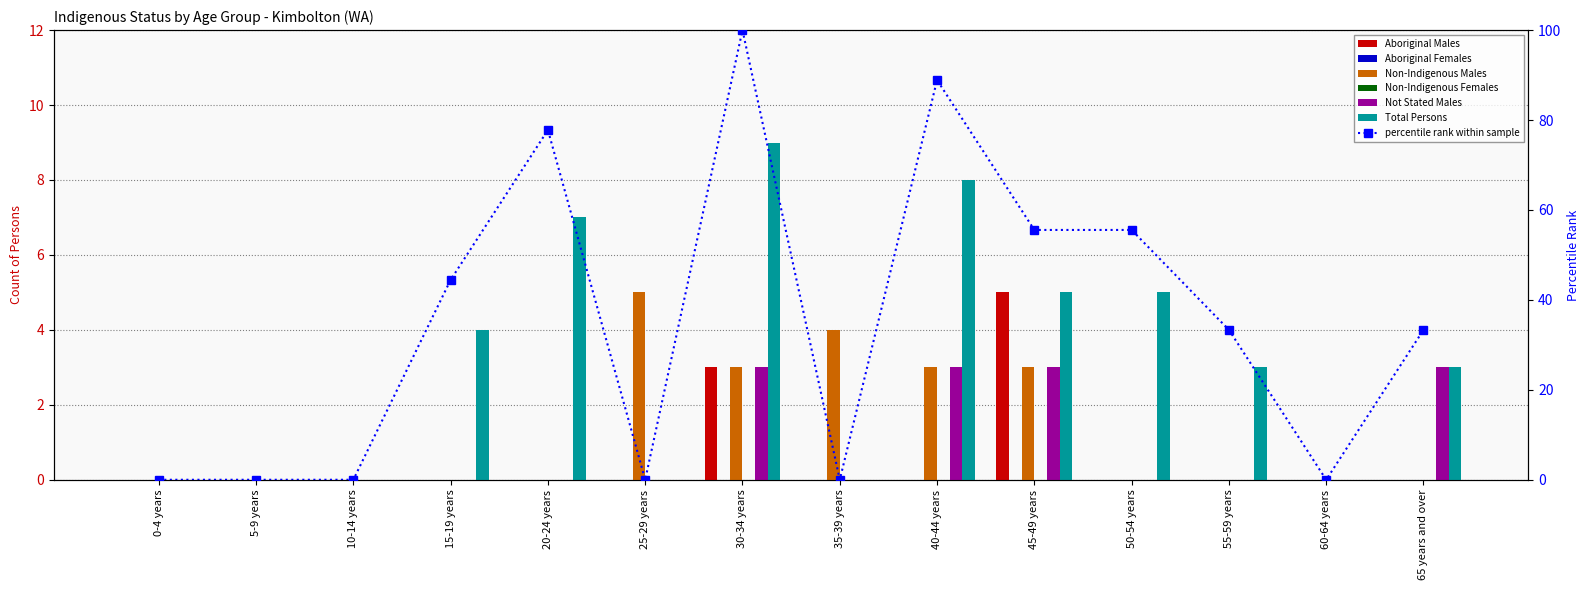

Reading left to right, extract all data points from this chart.

Aboriginal Males: 0-4 years=0	5-9 years=0	10-14 years=0	15-19 years=0	20-24 years=0	25-29 years=0	30-34 years=3	35-39 years=0	40-44 years=0	45-49 years=5	50-54 years=0	55-59 years=0	60-64 years=0	65 years and over=0
Non-Indigenous Males: 0-4 years=0	5-9 years=0	10-14 years=0	15-19 years=0	20-24 years=0	25-29 years=5	30-34 years=3	35-39 years=4	40-44 years=3	45-49 years=3	50-54 years=0	55-59 years=0	60-64 years=0	65 years and over=0
Not Stated Males: 0-4 years=0	5-9 years=0	10-14 years=0	15-19 years=0	20-24 years=0	25-29 years=0	30-34 years=3	35-39 years=0	40-44 years=3	45-49 years=3	50-54 years=0	55-59 years=0	60-64 years=0	65 years and over=3
Total Persons: 0-4 years=0	5-9 years=0	10-14 years=0	15-19 years=4	20-24 years=7	25-29 years=0	30-34 years=9	35-39 years=0	40-44 years=8	45-49 years=5	50-54 years=5	55-59 years=3	60-64 years=0	65 years and over=3